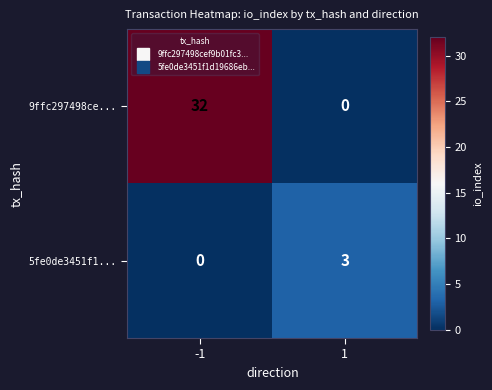

At 1, list the series in order from smallest to largest.

9ffc297498ce..., 5fe0de3451f1...